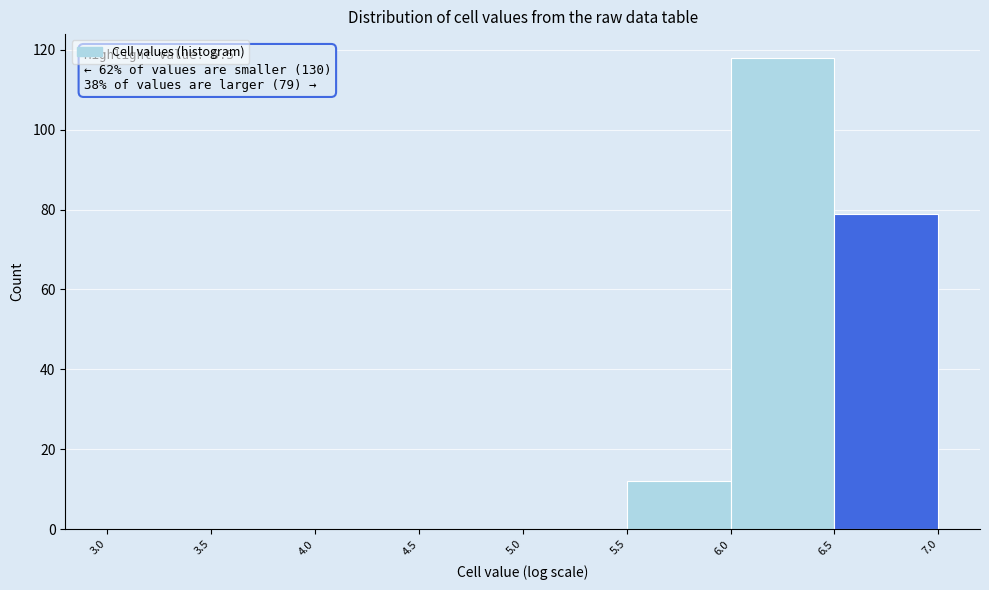

Over which range of the x-axis is the bar tallest?

6.0 to 6.5